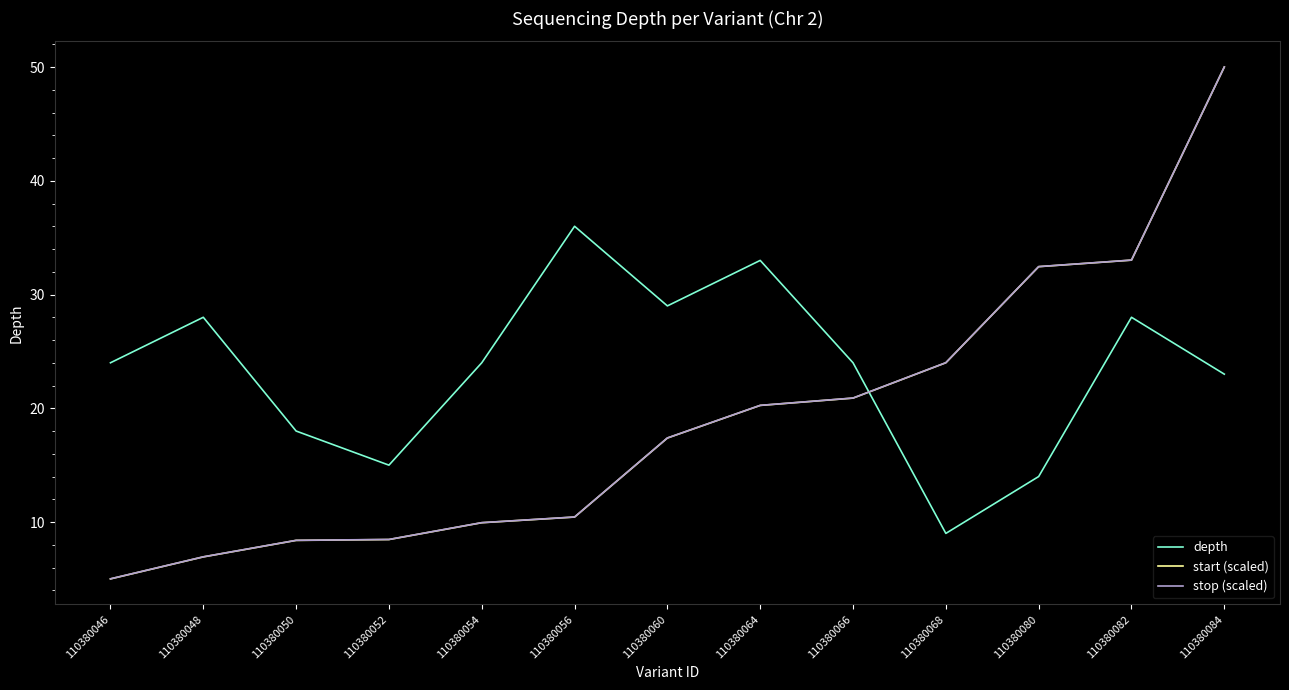

How many lines are shown in the chart?

3